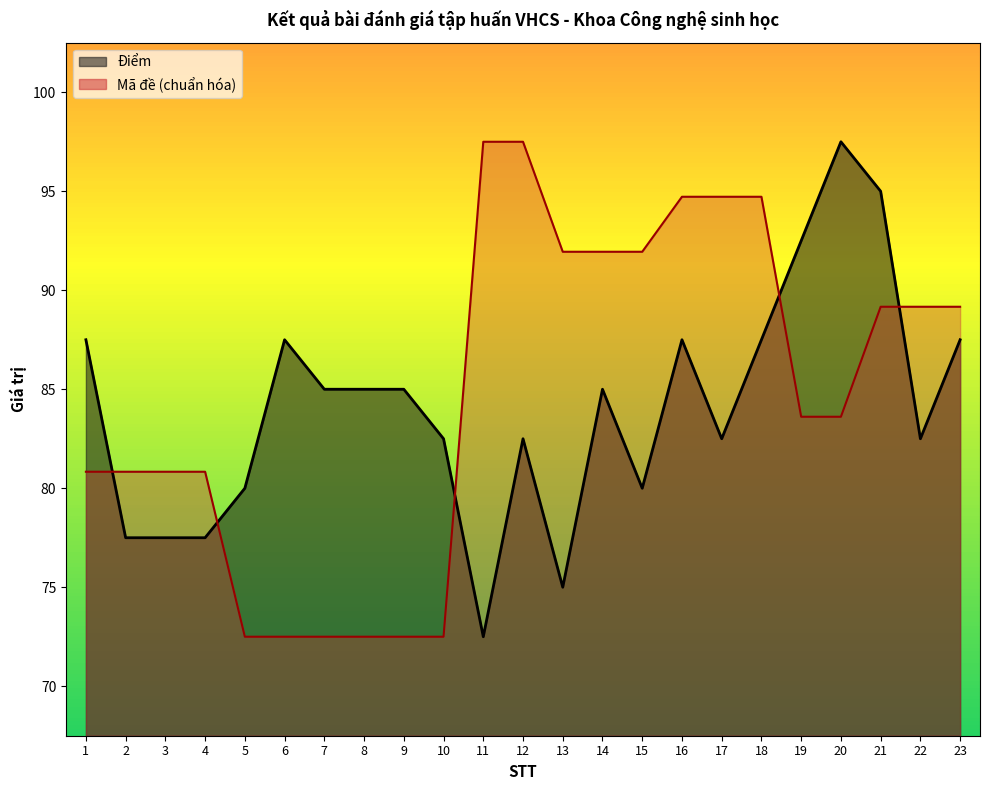

Is the value of Điểm at 9 greater than the value of Mã đề at 13?

No